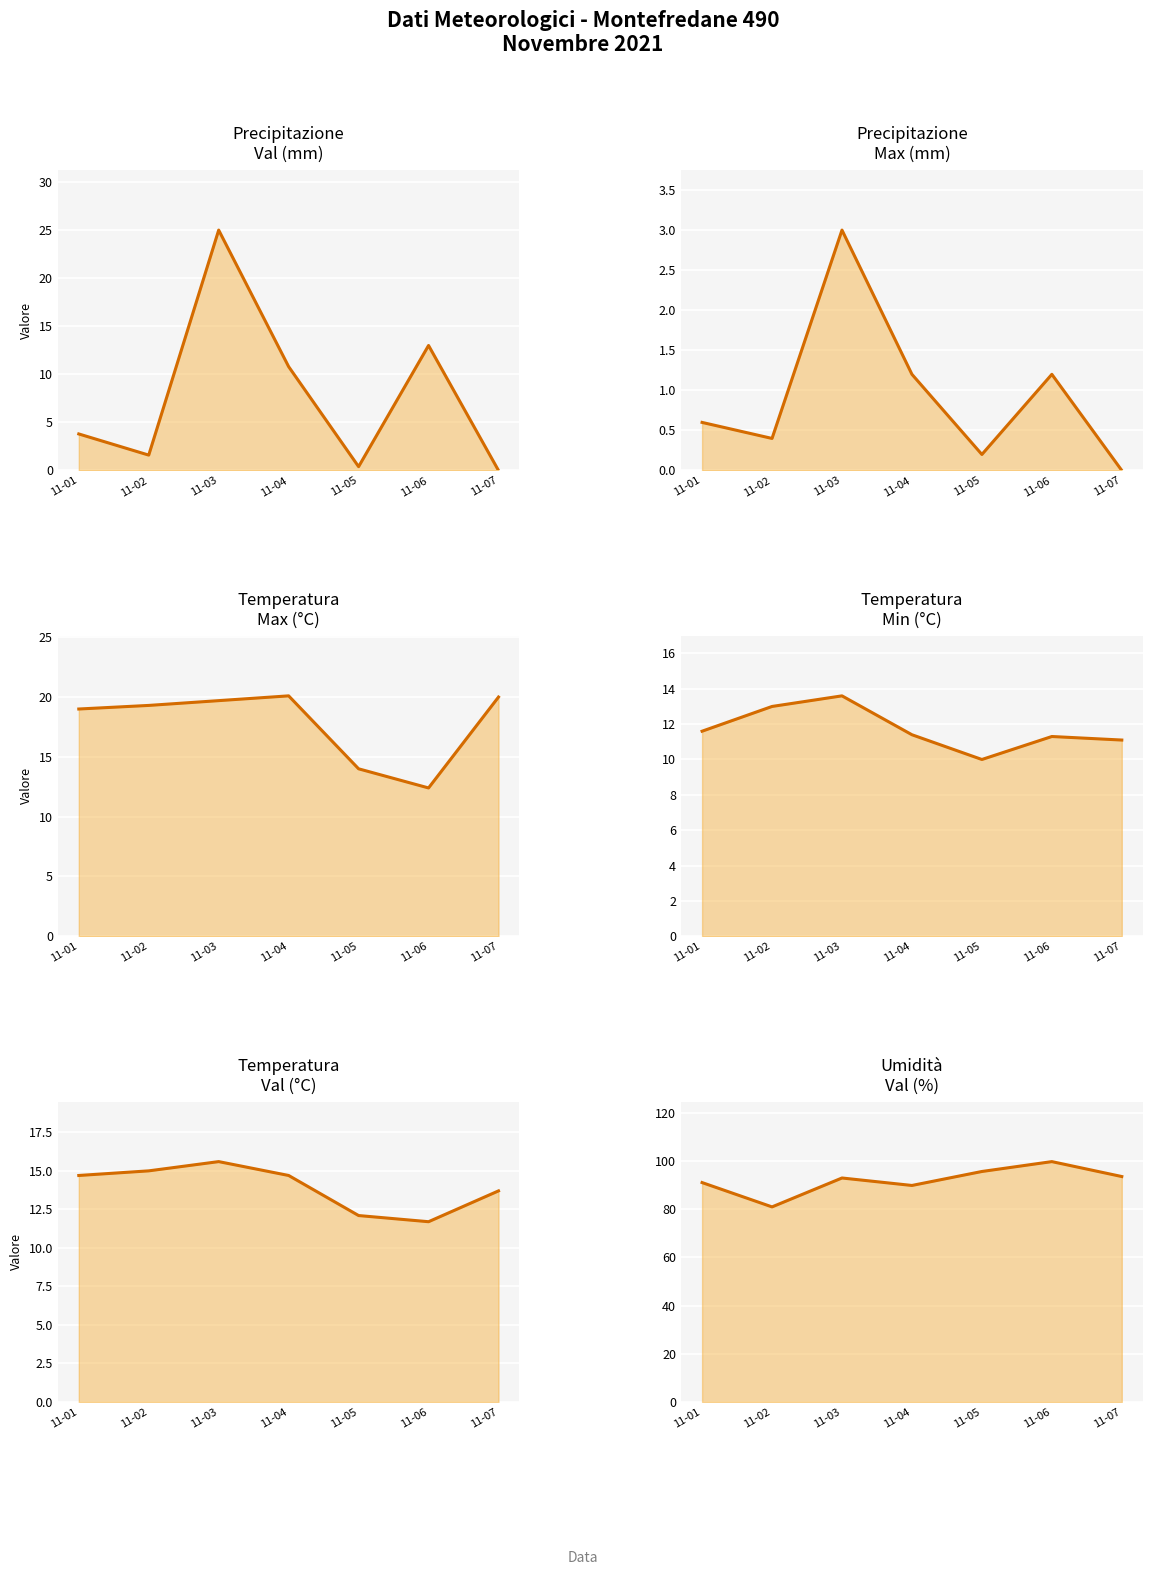

Which has a higher value, 11-07 or 11-01?

11-01